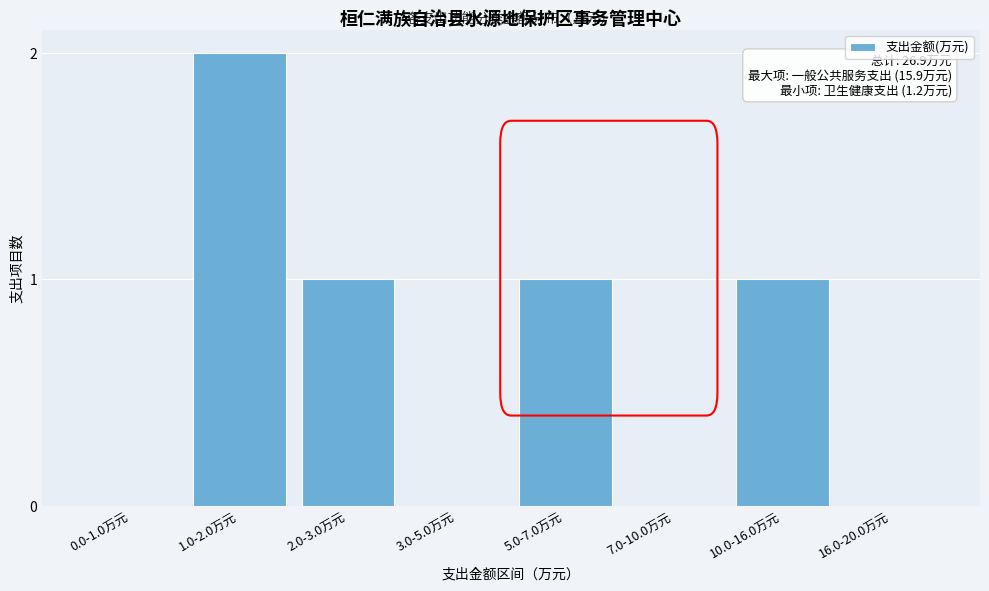

Reading left to right, list all the values displayed in this chart.

0.0-1.0万元=0	1.0-2.0万元=2	2.0-3.0万元=1	3.0-5.0万元=0	5.0-7.0万元=1	7.0-10.0万元=0	10.0-16.0万元=1	16.0-20.0万元=0